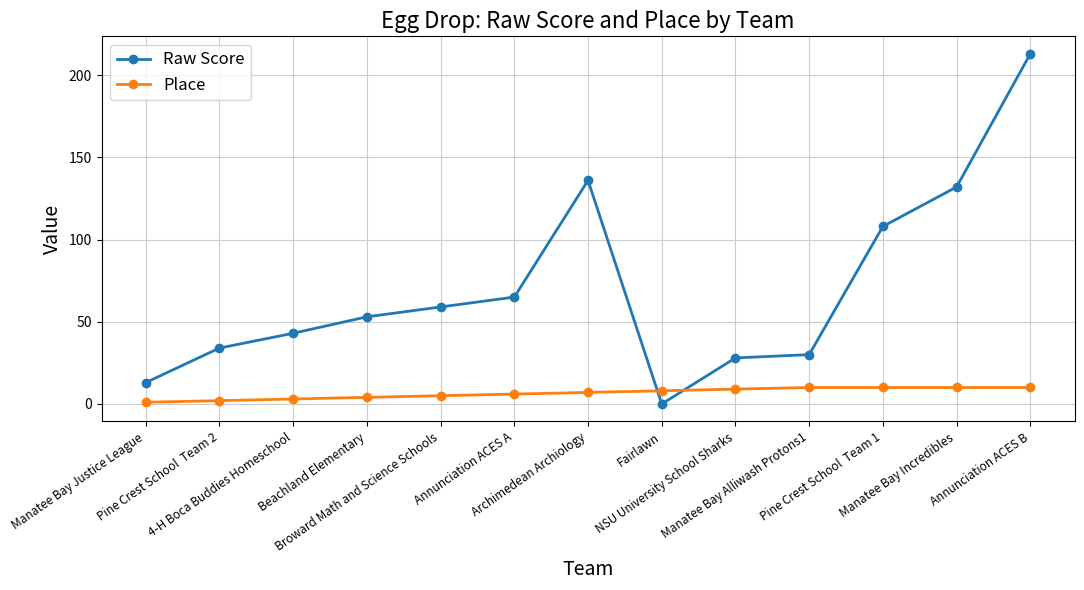

What is the highest value of the Place series?

10